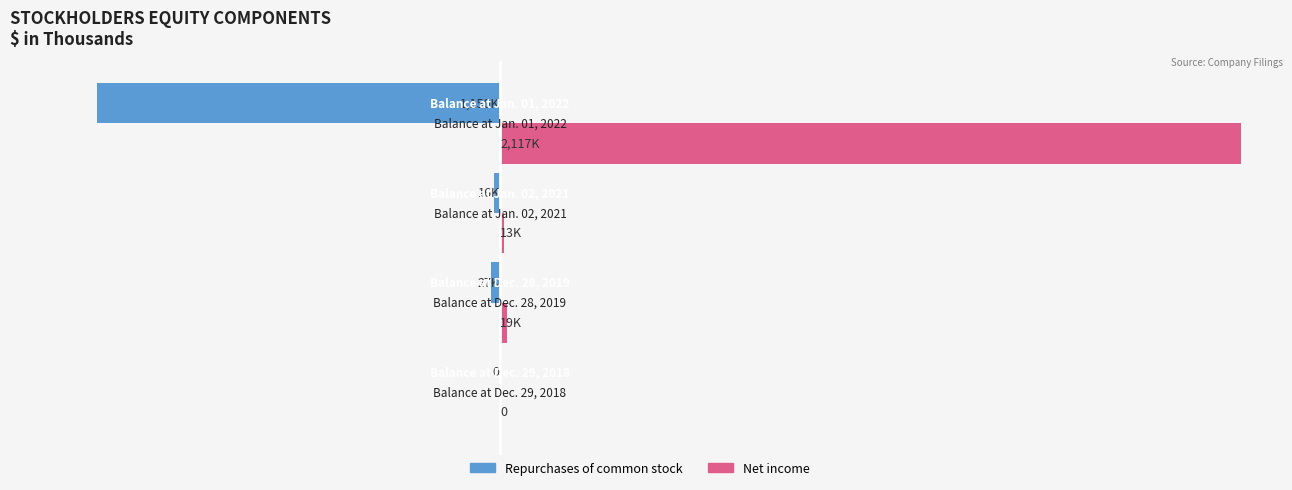

What position from the right is −1500?

4